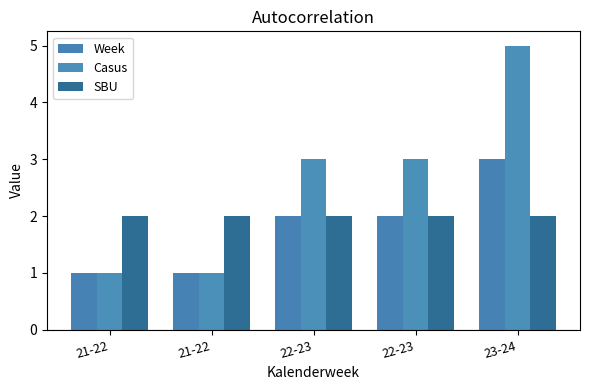

What is the value of the Casus bar at the 3rd from the left?

3